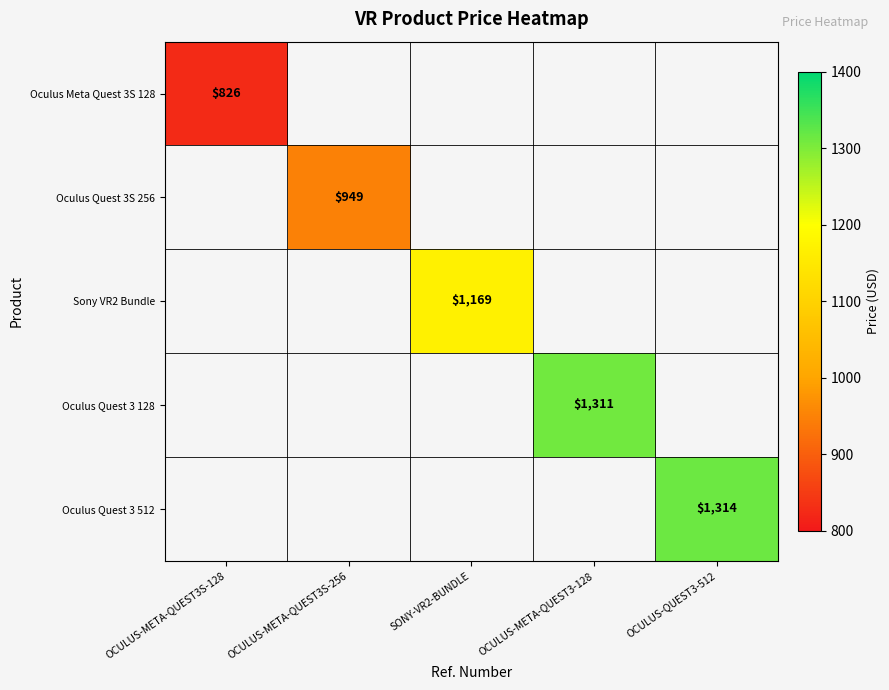

At which category does the chart reach its minimum across all series?

OCULUS-META-QUEST3S-128